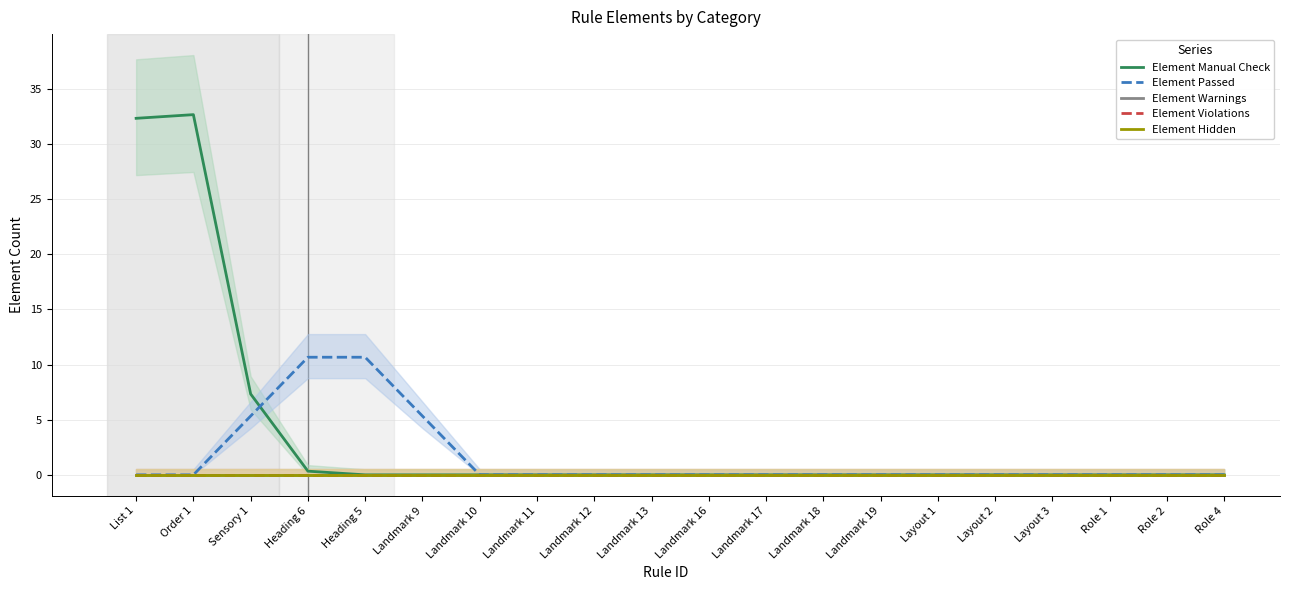

What value does the Element Manual Check series have at Order 1?

32.7